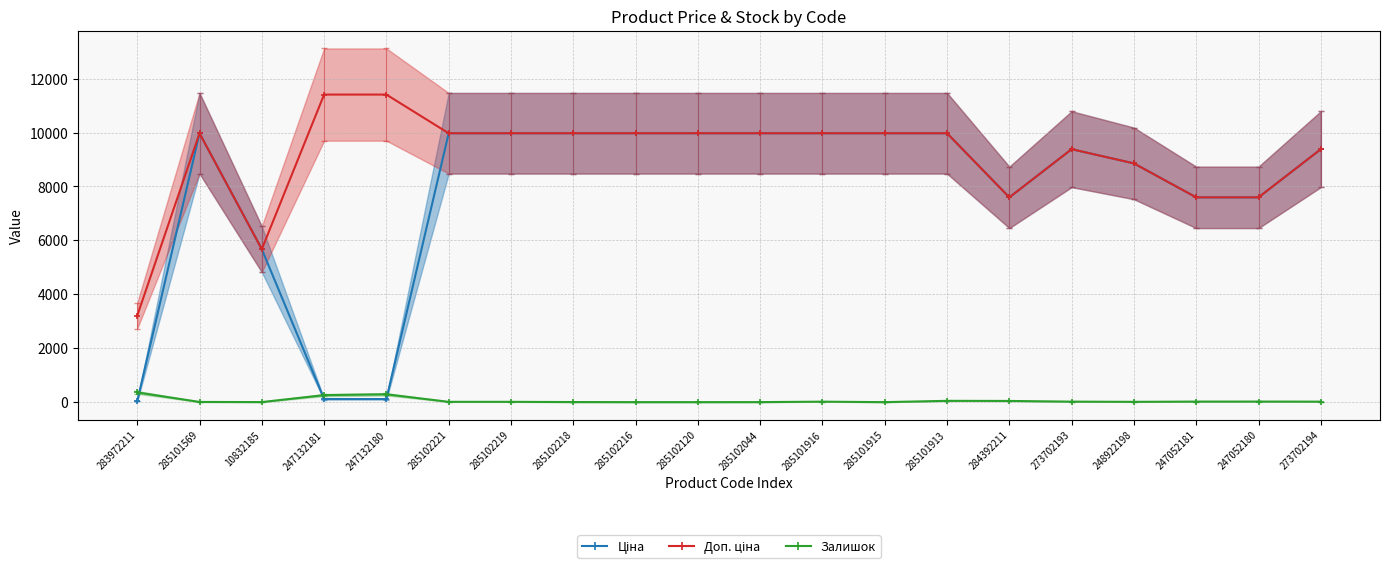

Between 285101915 and 285102219, which is larger?

285101915